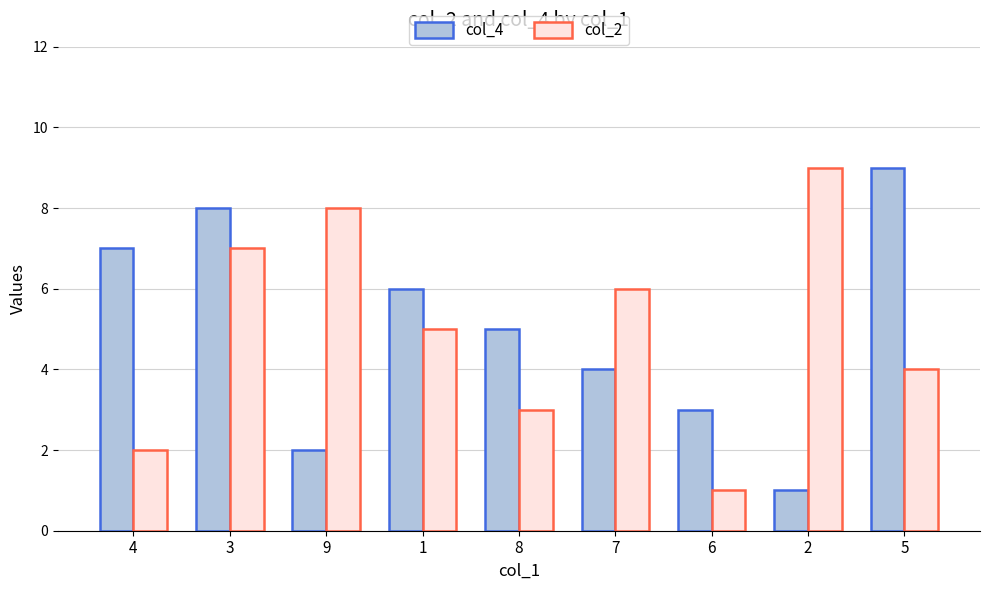

What is the greatest value displayed?

9